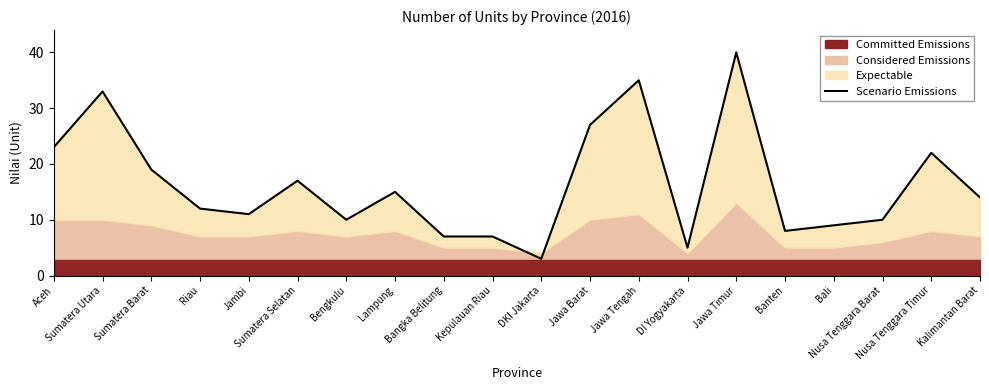

How many data points are above 14?

9